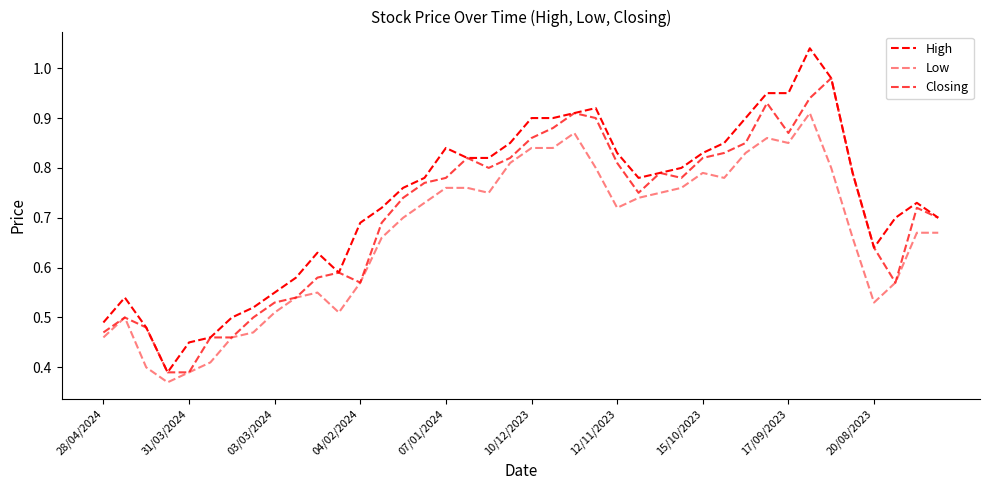

What is the value of the Low point at the 38th from the left?

0.6